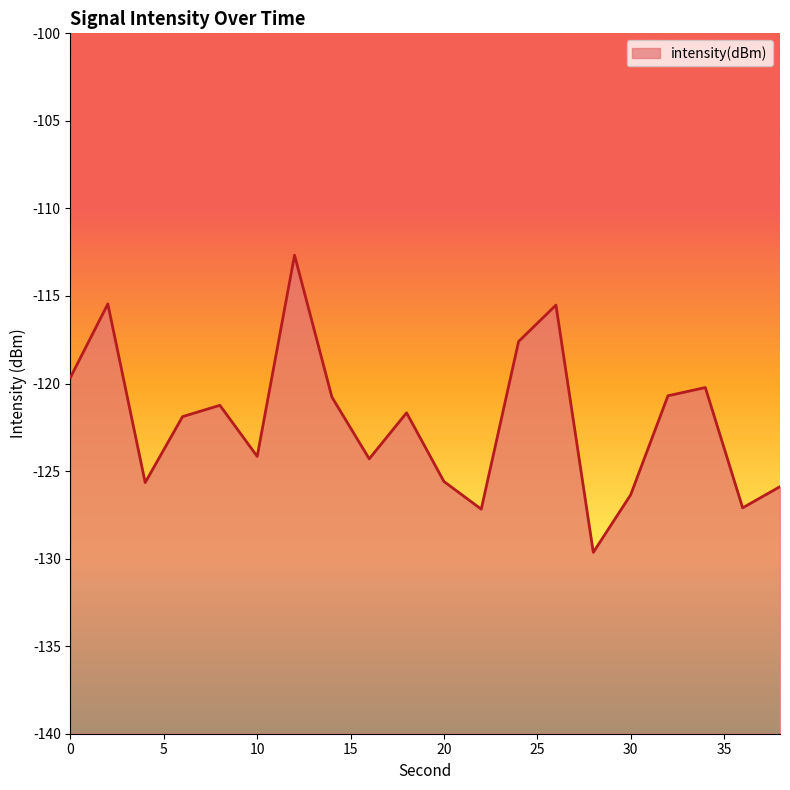

Rank the categories by value from lowest to highest.

28, 22, 36, 30, 38, 4, 20, 16, 10, 6, 18, 8, 14, 32, 34, 0, 24, 26, 2, 12